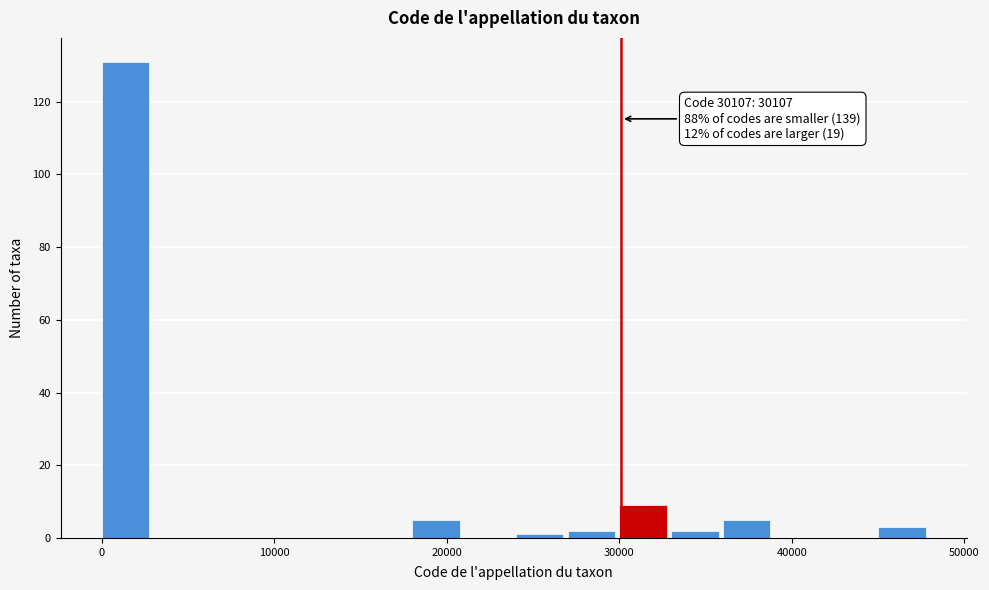

Around what value on the x-axis is the tallest bar? Give the approximate position of its centre, as read against the axis.

1000